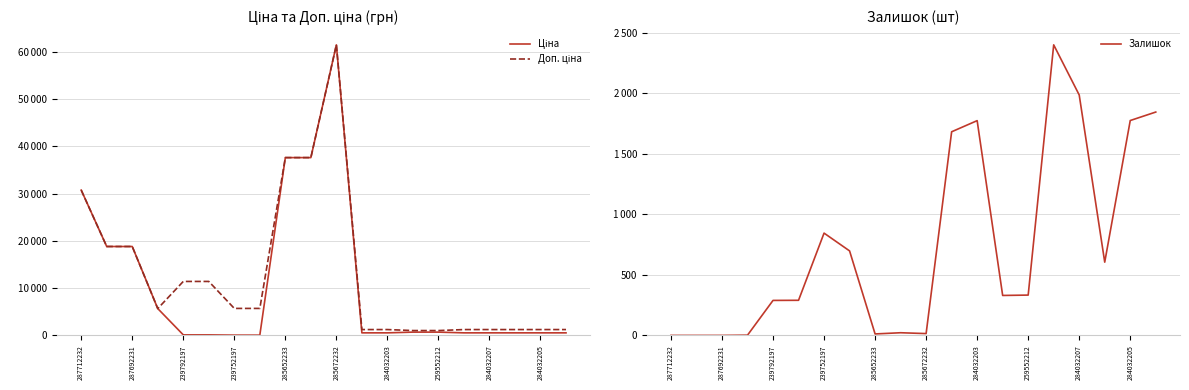

After their last crossing, which series has the higher values: Ціна or Залишок?

Залишок